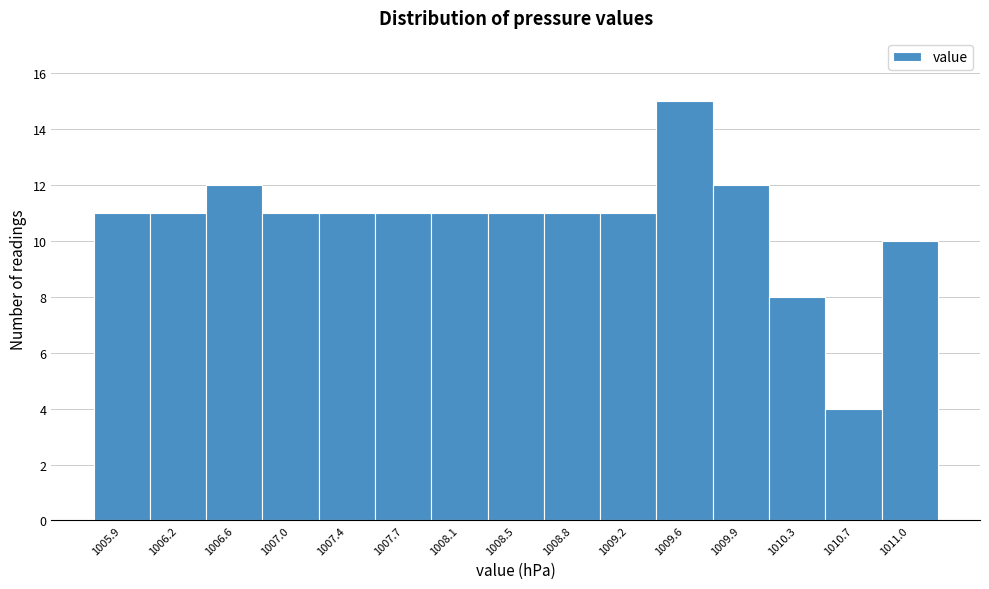

Reading left to right, transcribe all the data shown in this chart.

11	11	12	11	11	11	11	11	11	11	15	12	8	4	10